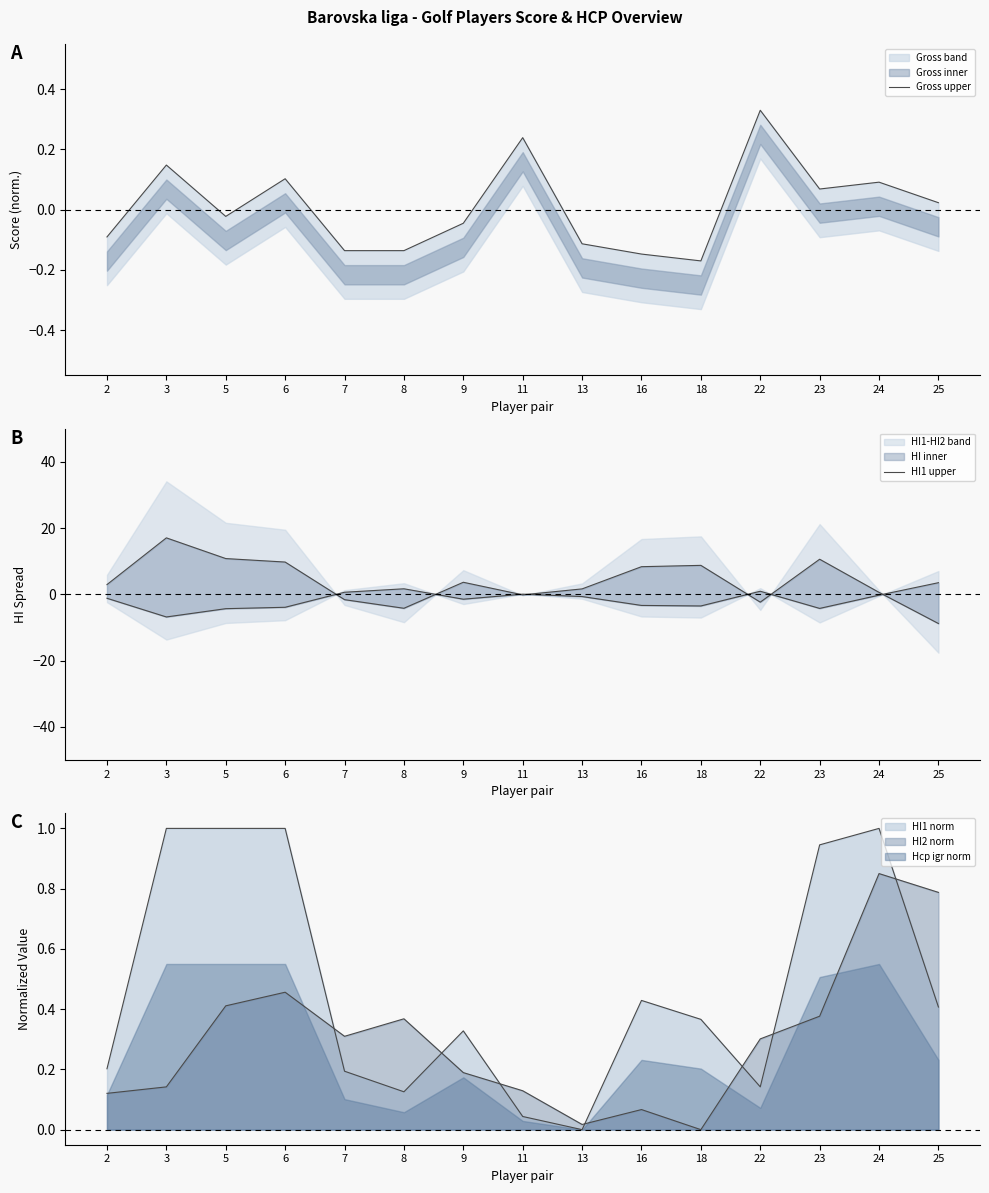

Where is HI1 upper nearest to the value 4?

9